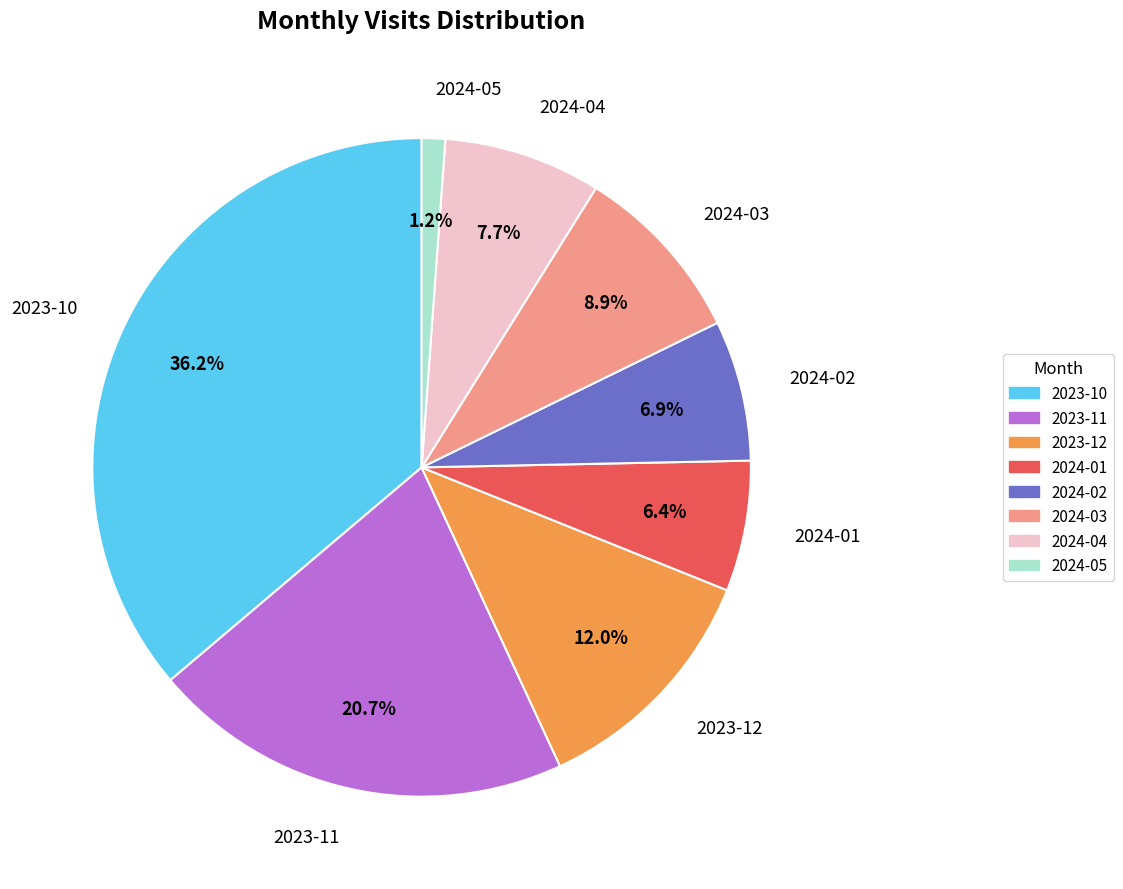

To the nearest percent, what is the average slice percentage?

12%